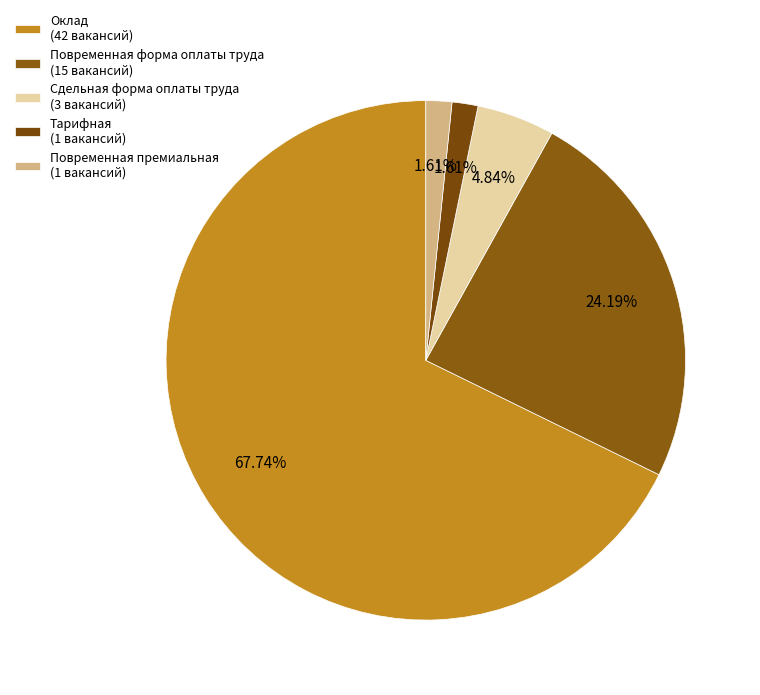

To the nearest percent, what percentage of the pie is Оклад?

68%